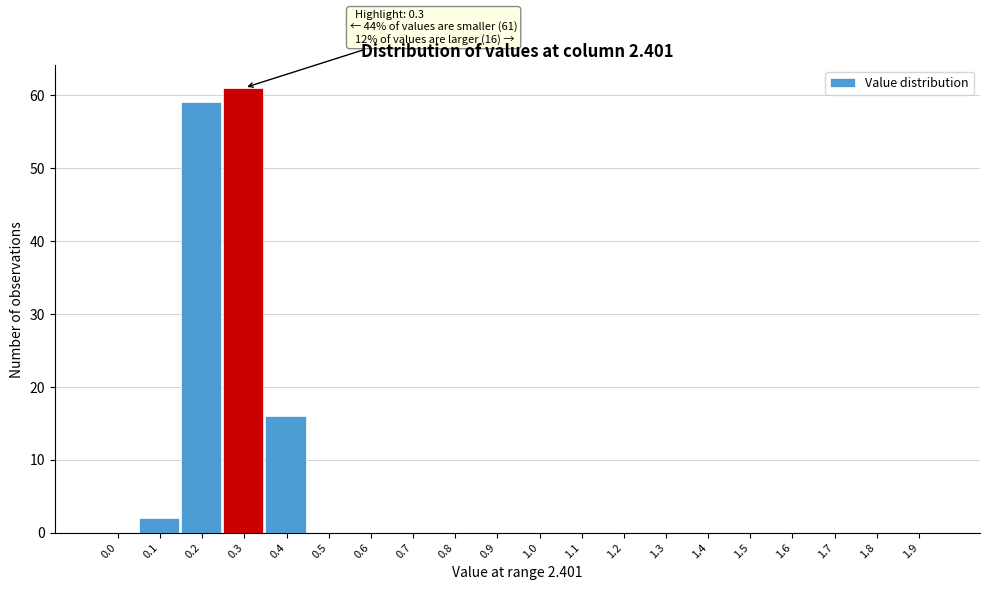

Reading left to right, transcribe all the data shown in this chart.

0.0=0	0.1=2	0.2=59	0.3=61	0.4=16	0.5=0	0.6=0	0.7=0	0.8=0	0.9=0	1.0=0	1.1=0	1.2=0	1.3=0	1.4=0	1.5=0	1.6=0	1.7=0	1.8=0	1.9=0